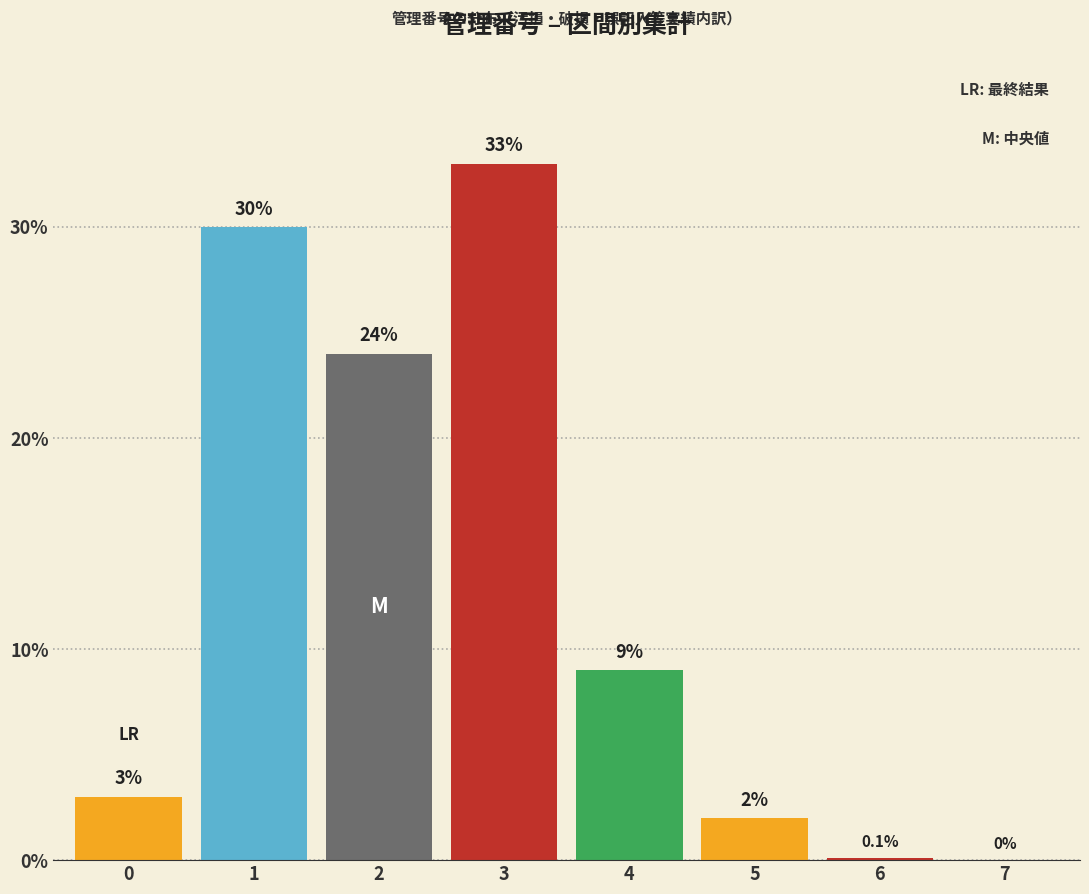

Reading right to left, transcribe all the data shown in this chart.

7=0.0	6=0.1	5=2.0	4=9.0	3=33.0	2=24.0	1=30.0	0=3.0